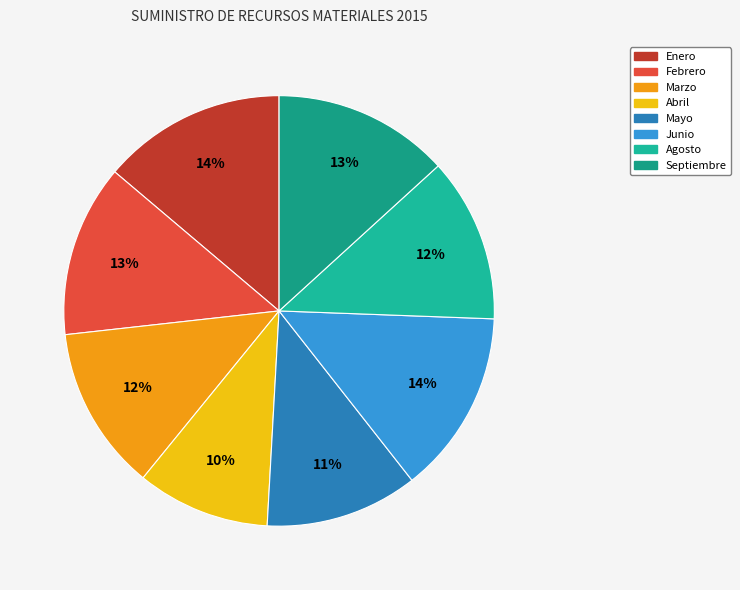

Combined, do Mayo and Febrero account for over 50%?

No